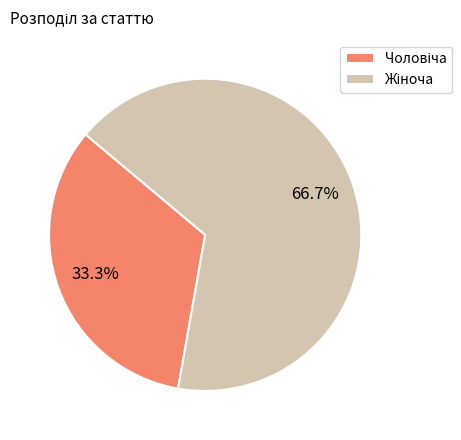

Does any single category account for the majority?

Yes